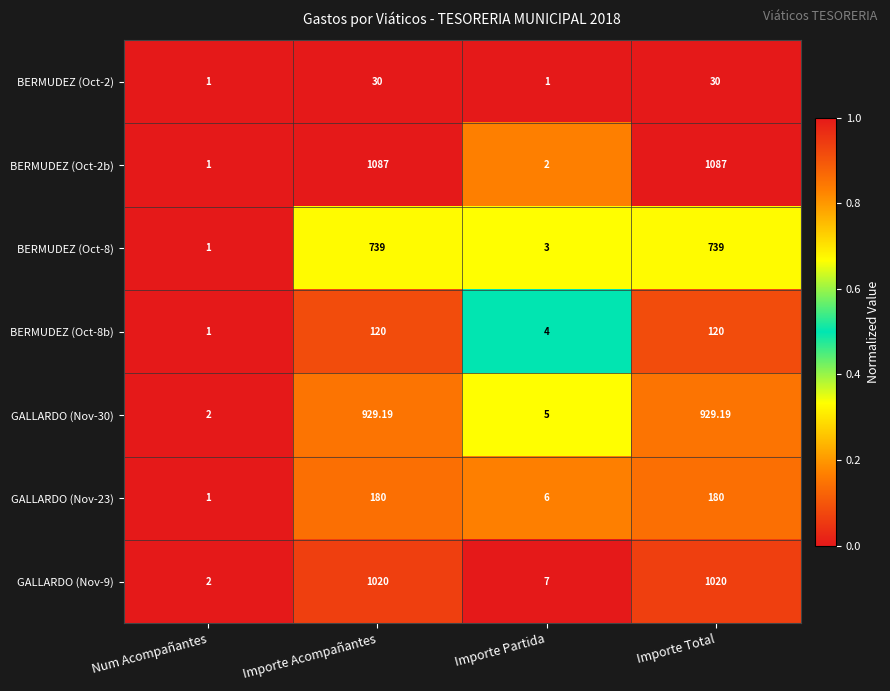

Is the value of BERMUDEZ (Oct-2b) at Importe Acompañantes greater than the value of GALLARDO (Nov-9) at Num Acompañantes?

Yes